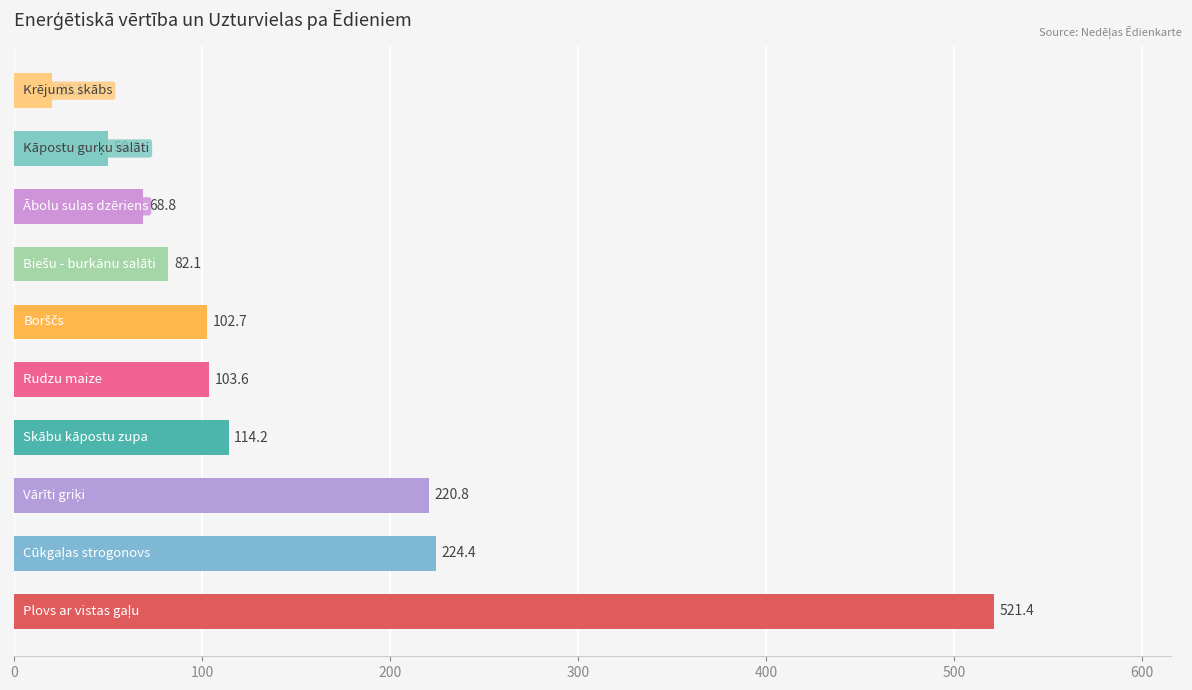

What is the greatest value displayed?

521.4